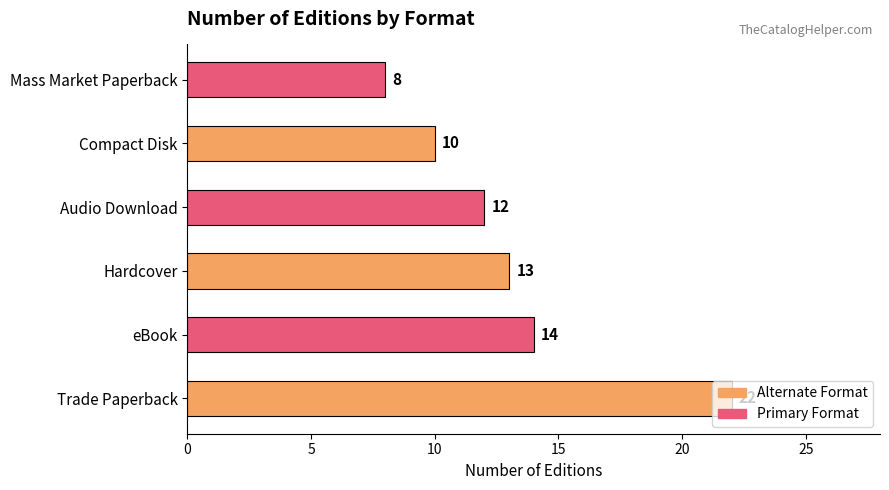

List the labels in order of value, largest first.

Trade Paperback, eBook, Hardcover, Audio Download, Compact Disk, Mass Market Paperback